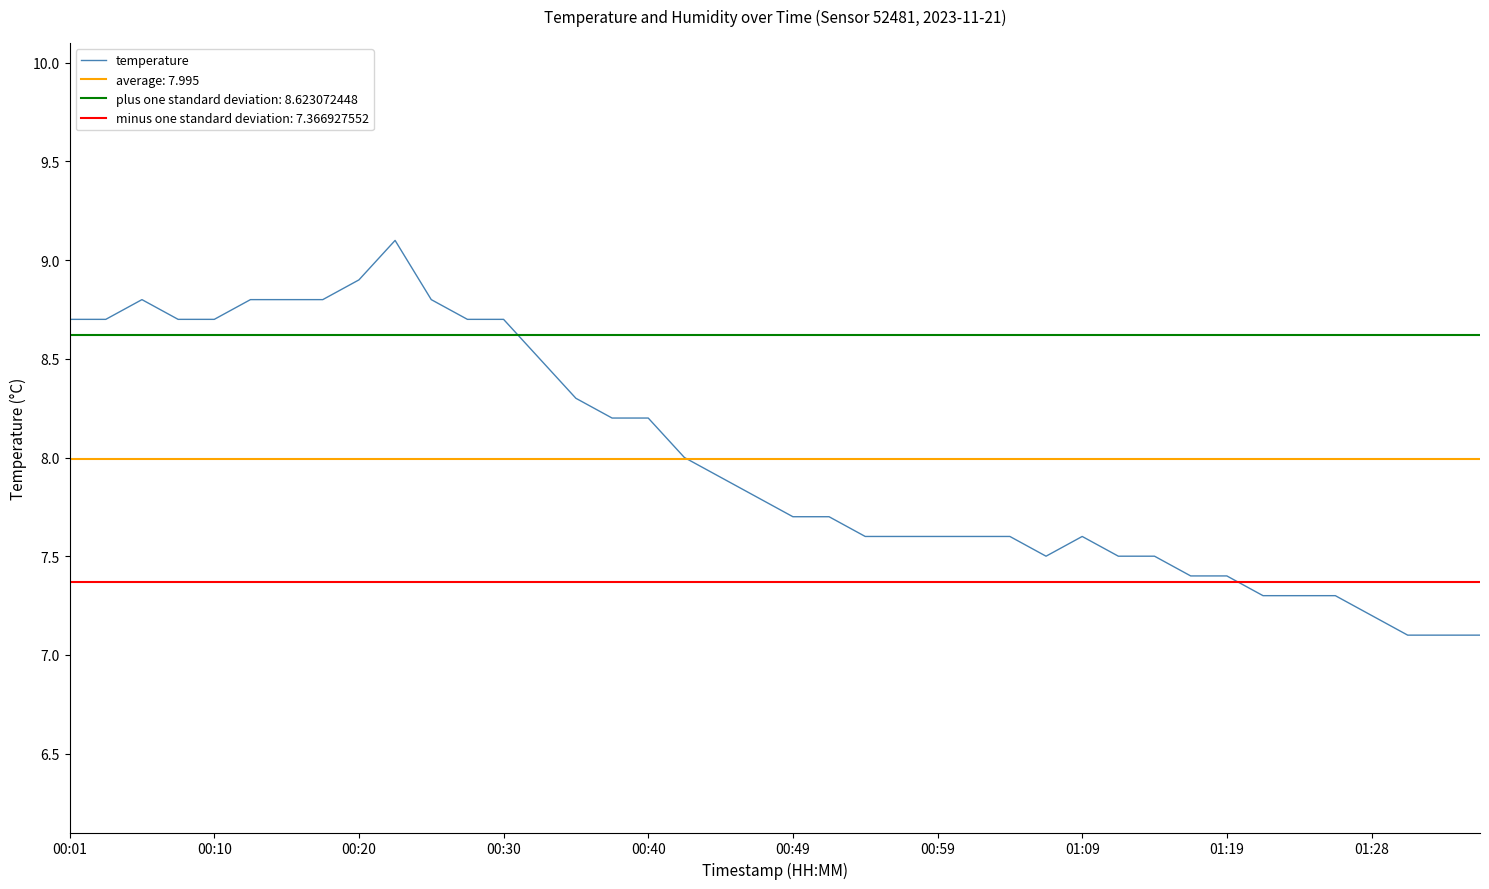

The value of temperature at 01:28 is 7.2. True or false?

True